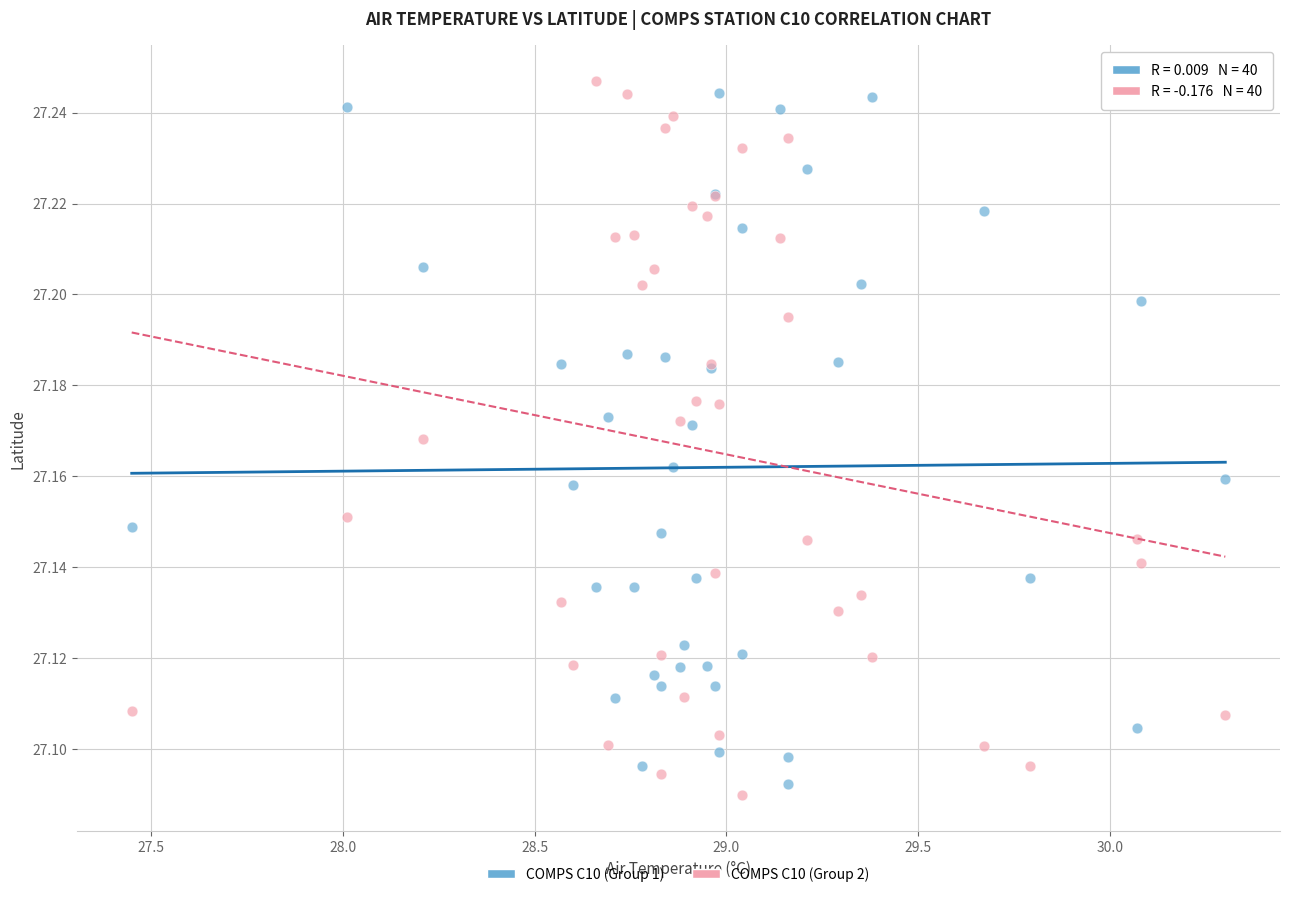

What are all the series names shown in the legend?

COMPS C10 (Group 1), COMPS C10 (Group 2)